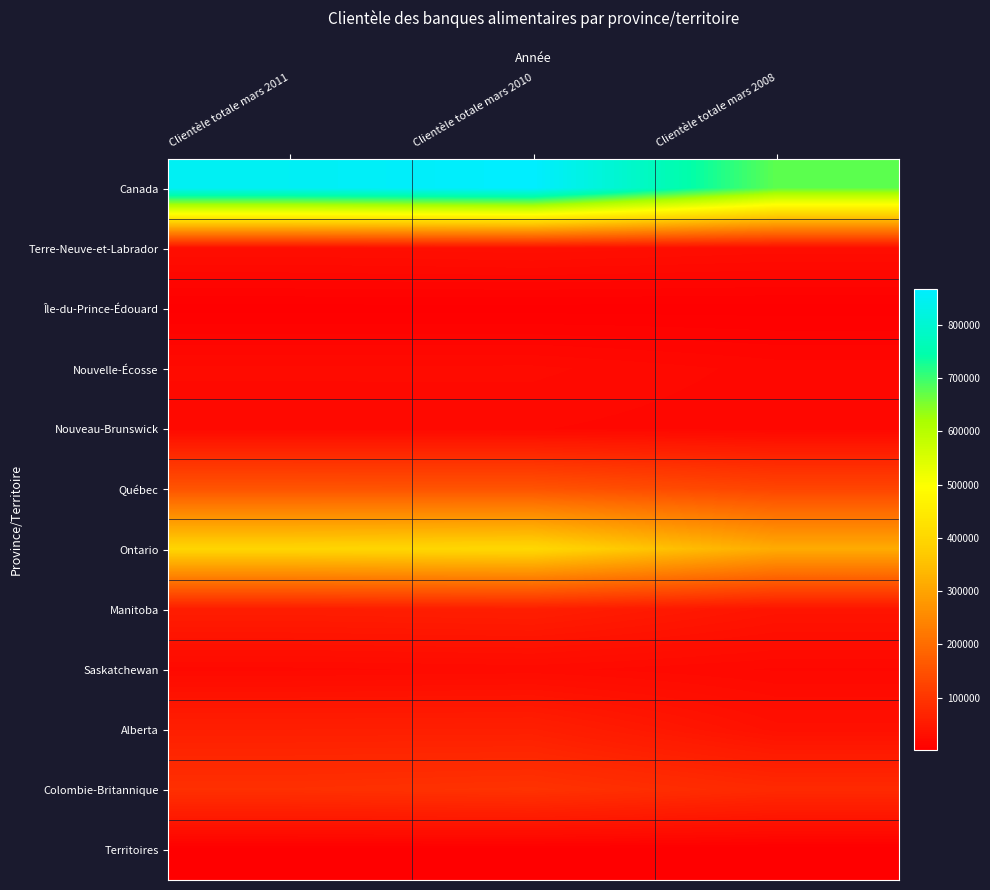

At which category is the sum across all series the highest?

Clientèle totale mars 2010